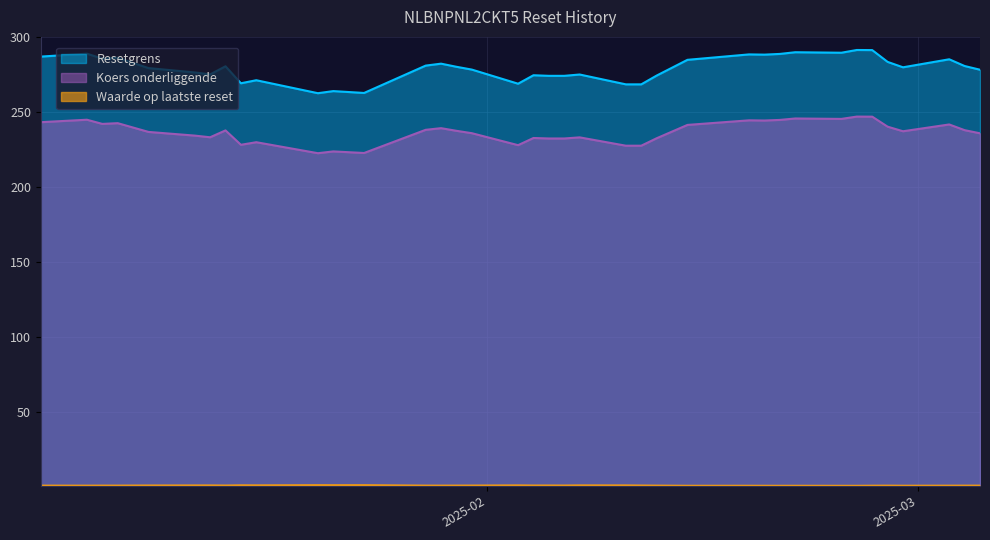

True or false: Koers onderliggende has a value of 135.3 at 7.

False